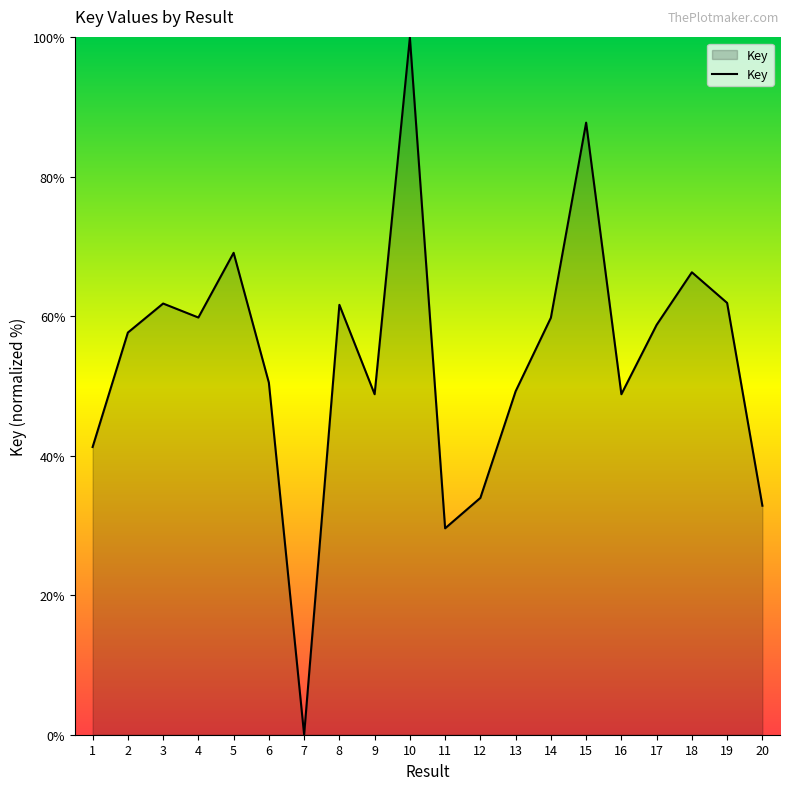

Which category has the highest value across all series?

10